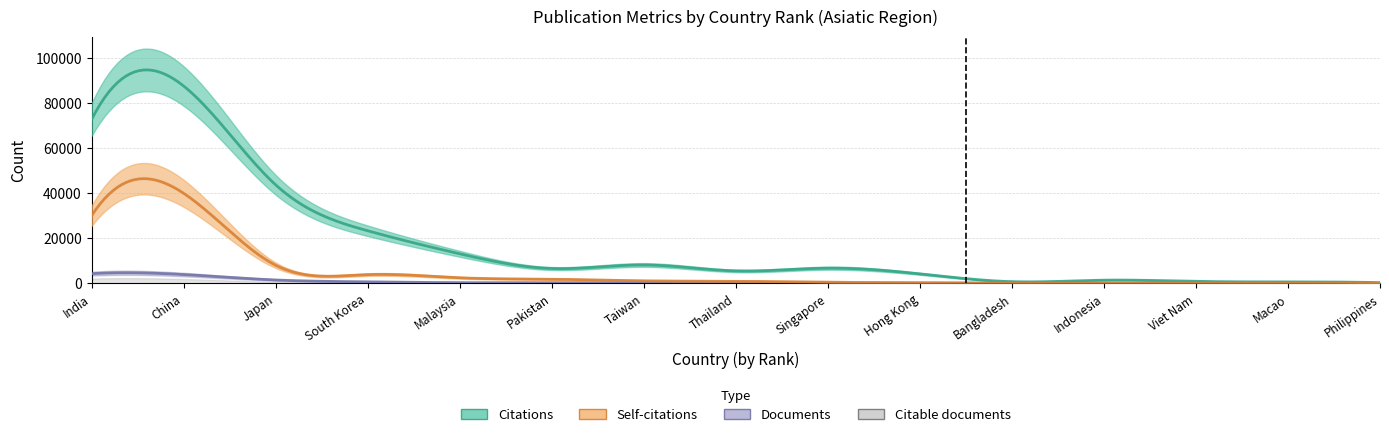

What is the label of the 19th point from the right?

South Korea